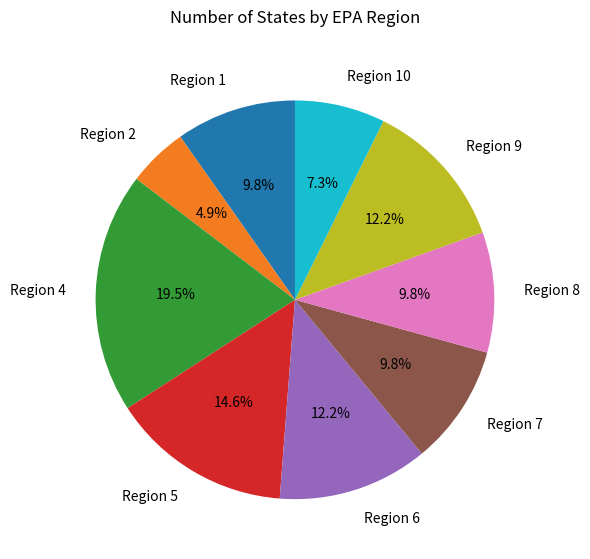

Approximately how many times larger is the value at Region 10 compared to Region 5?

0.5